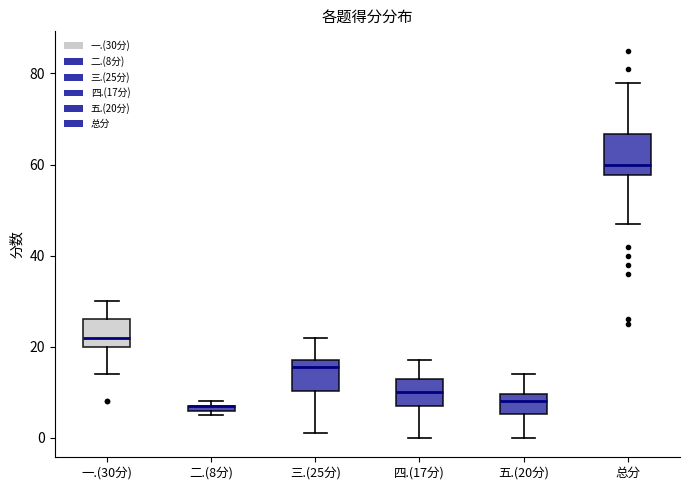

Where is the lower edge of the box for 二.(8分) on the y-axis? The values are not printed on the chart, so give them approximately, as read against the axis.

6